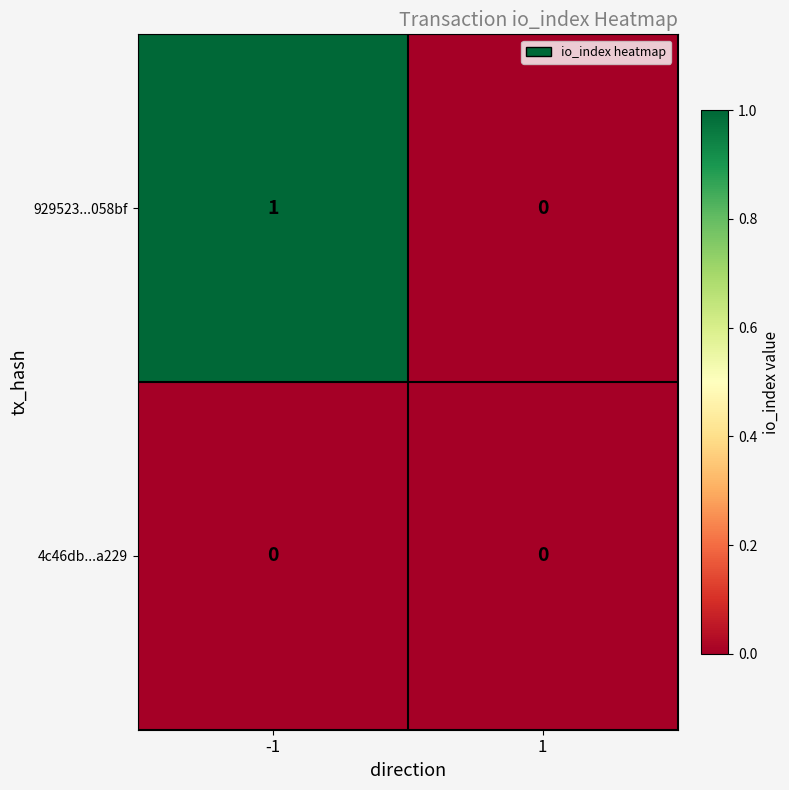

Rank the categories by 929523...058bf value from highest to lowest.

-1, 1